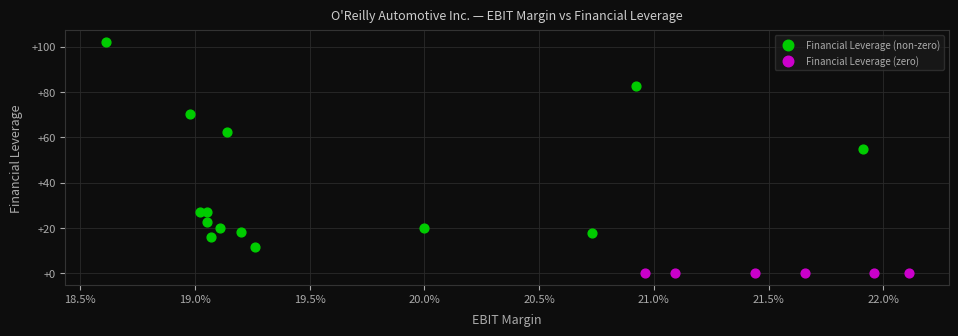

Which series contains the highest Y value?

Financial Leverage (non-zero)